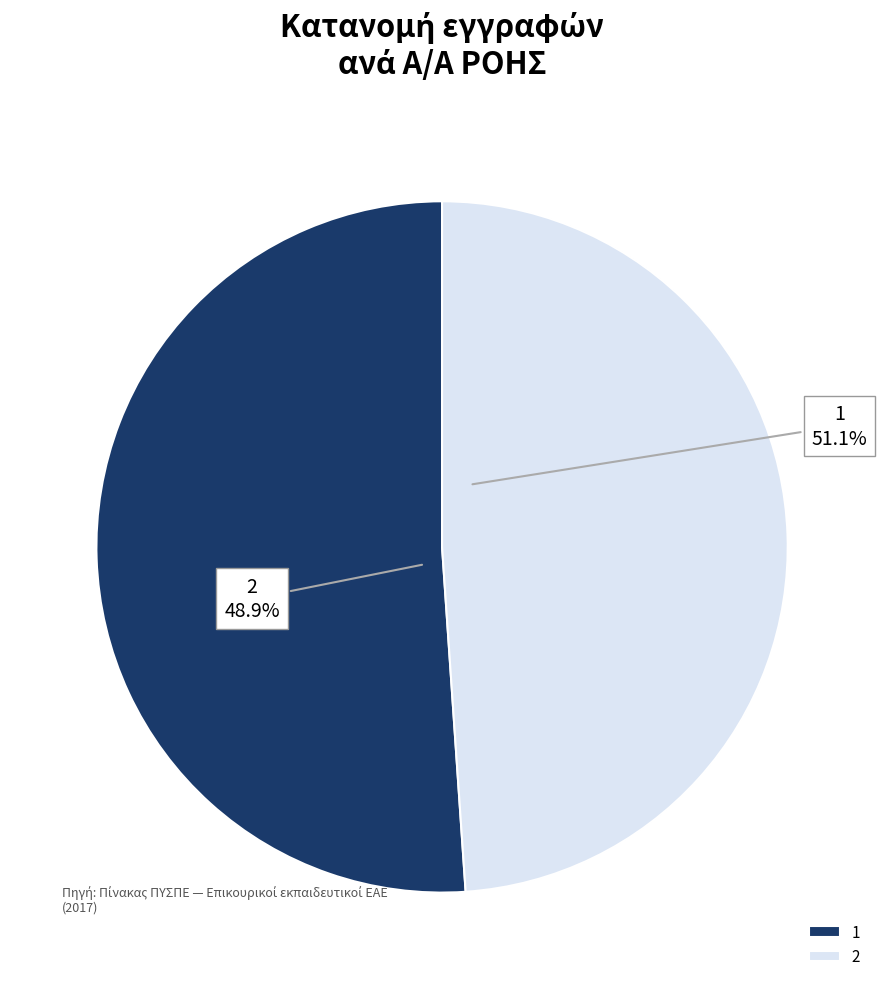

How many slices are in this pie chart?

2